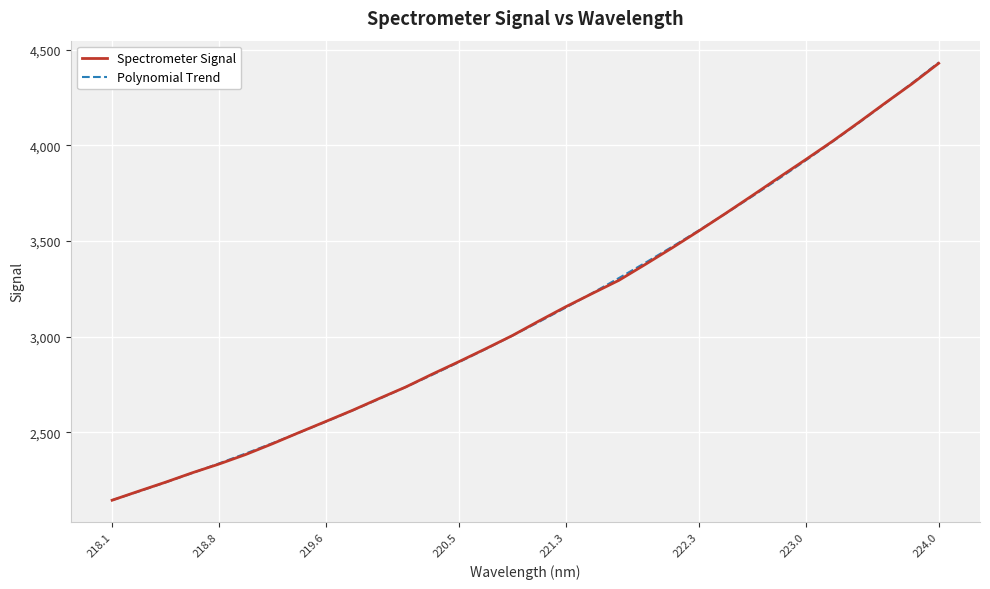

What is the maximum value shown in the chart?

4432.8